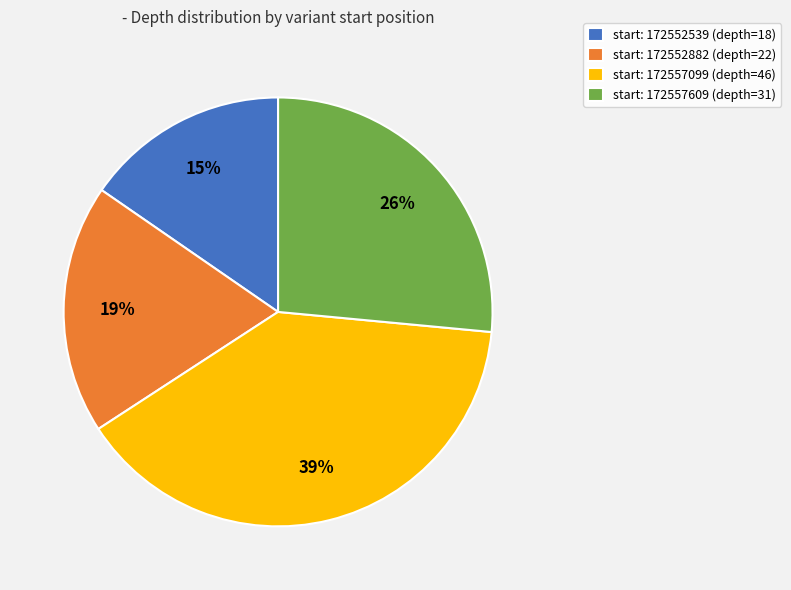

What percentage is the start: 172557609 (depth=31) slice, to the nearest percent?

26%